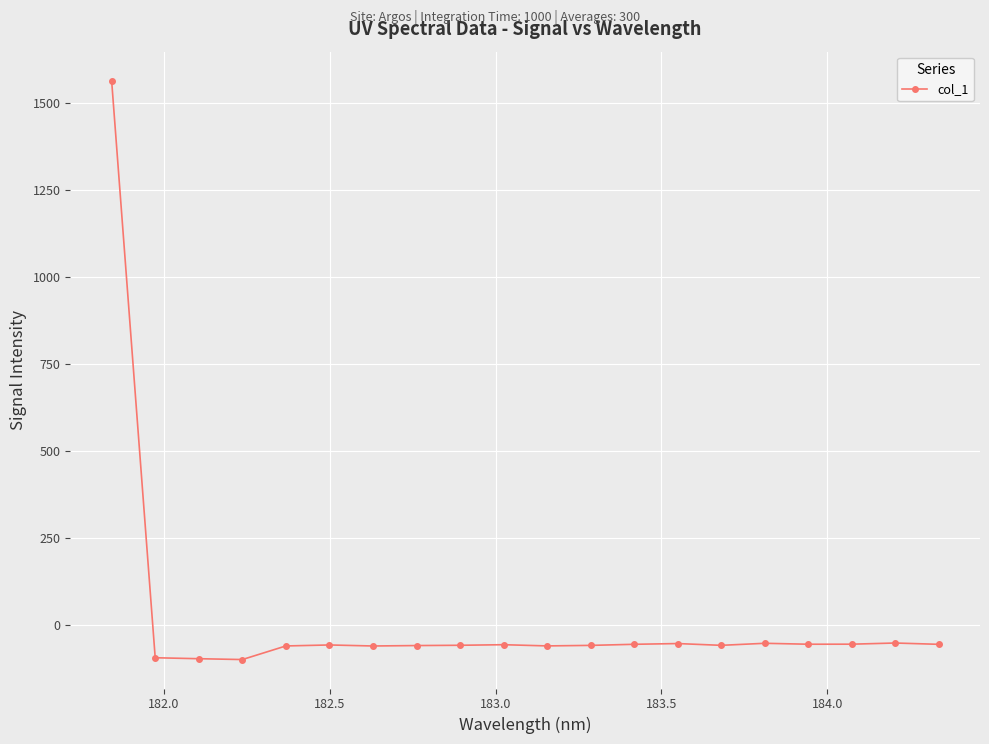

True or false: the data has more than 0 interior local peaks.

True